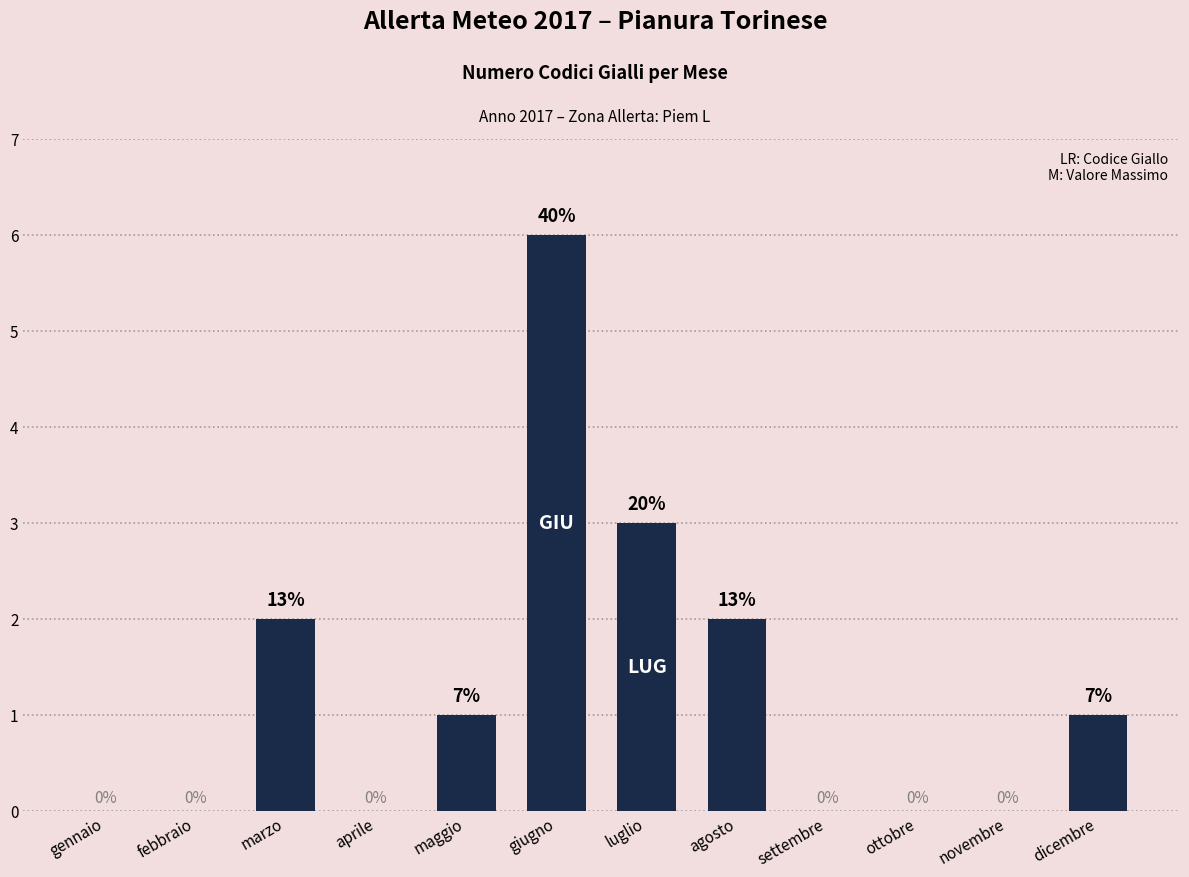

Reading left to right, what are all the values shown in this chart?

0	0	2	0	1	6	3	2	0	0	0	1